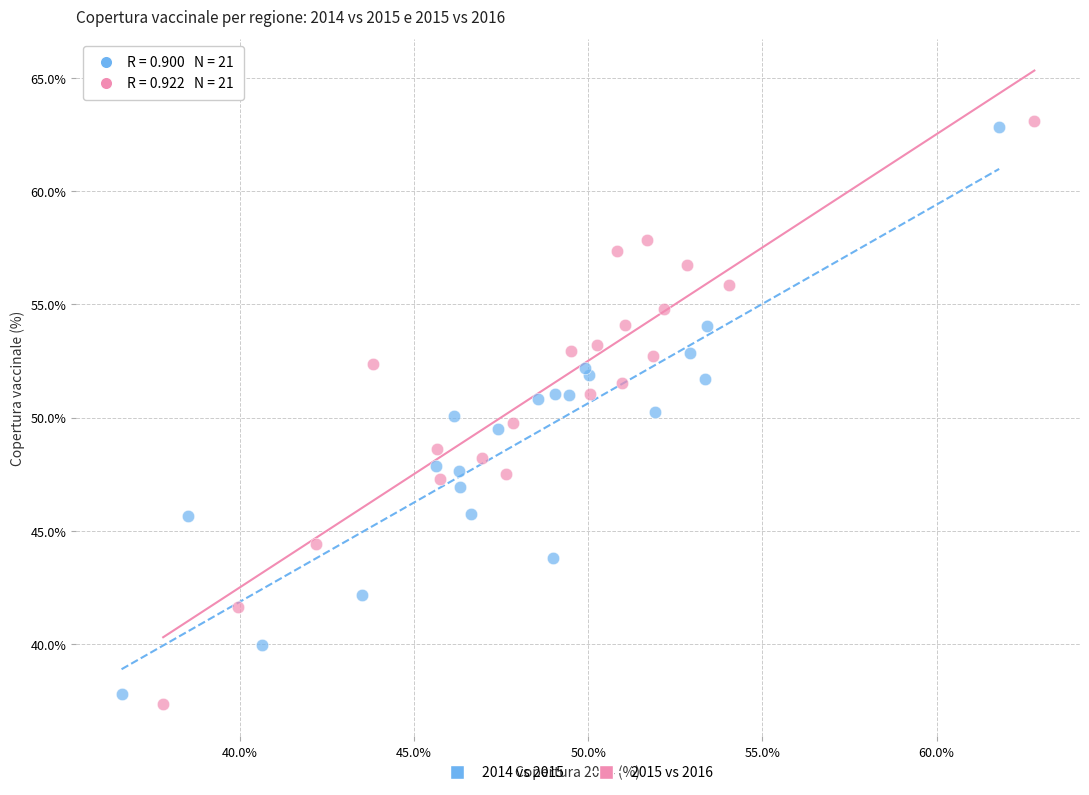

Which series reaches the minimum Y coordinate?

2015 vs 2016